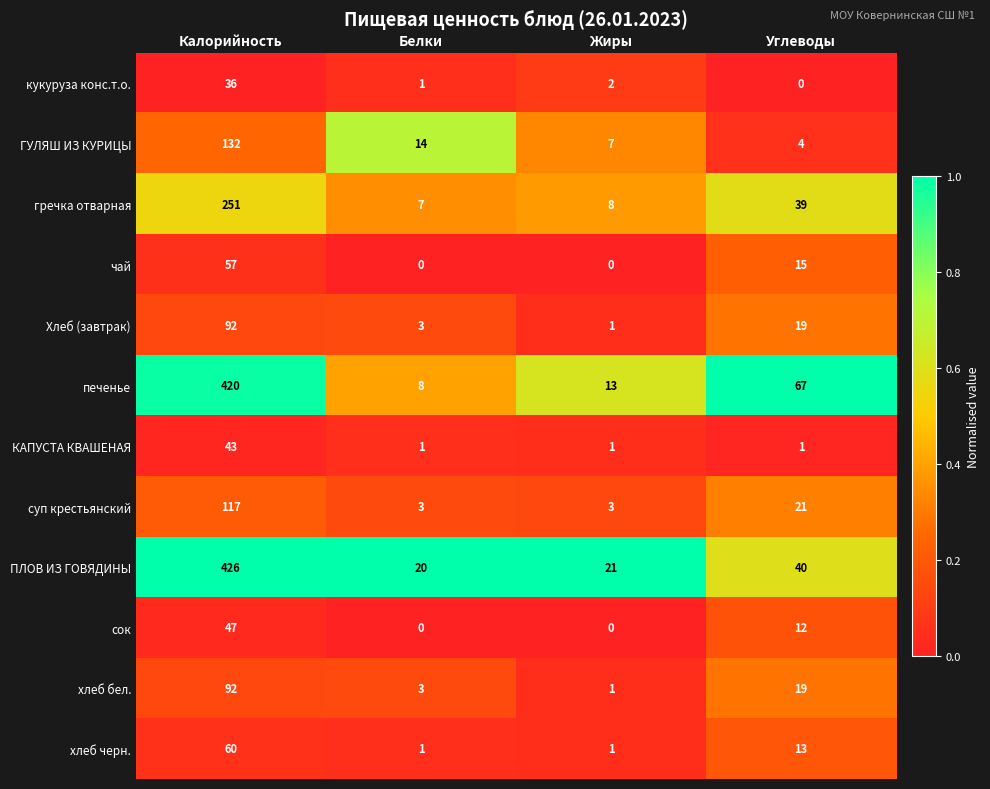

The value of ПЛОВ ИЗ ГОВЯДИНЫ at Белки is 6. True or false?

False